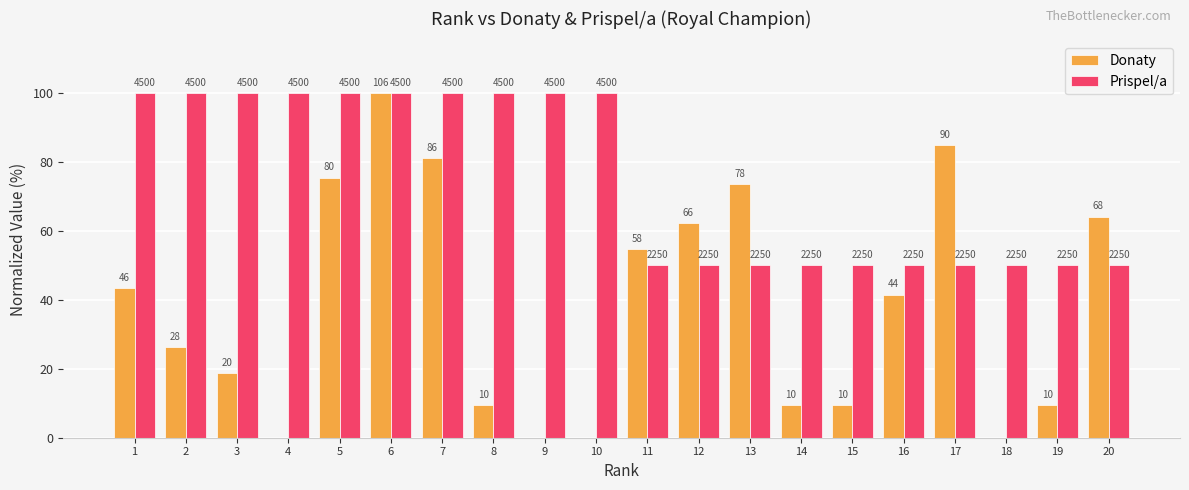

What are all the series names shown in the legend?

Donaty, Prispel/a